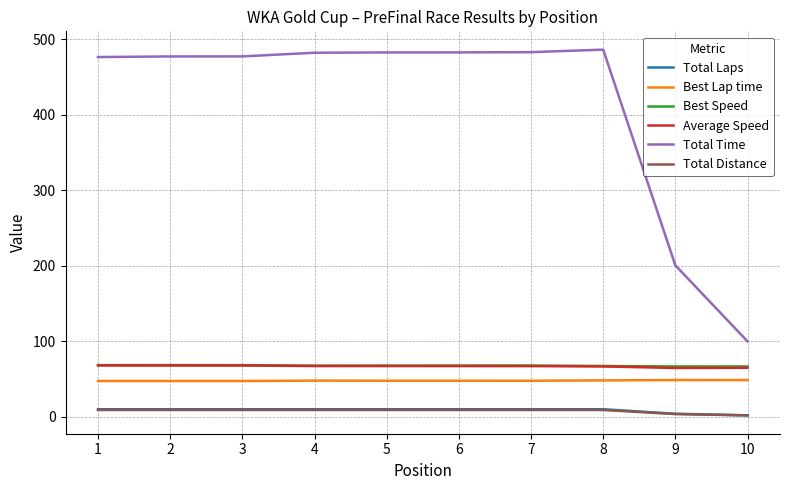

True or false: Best Speed and Total Distance cross at least once.

False